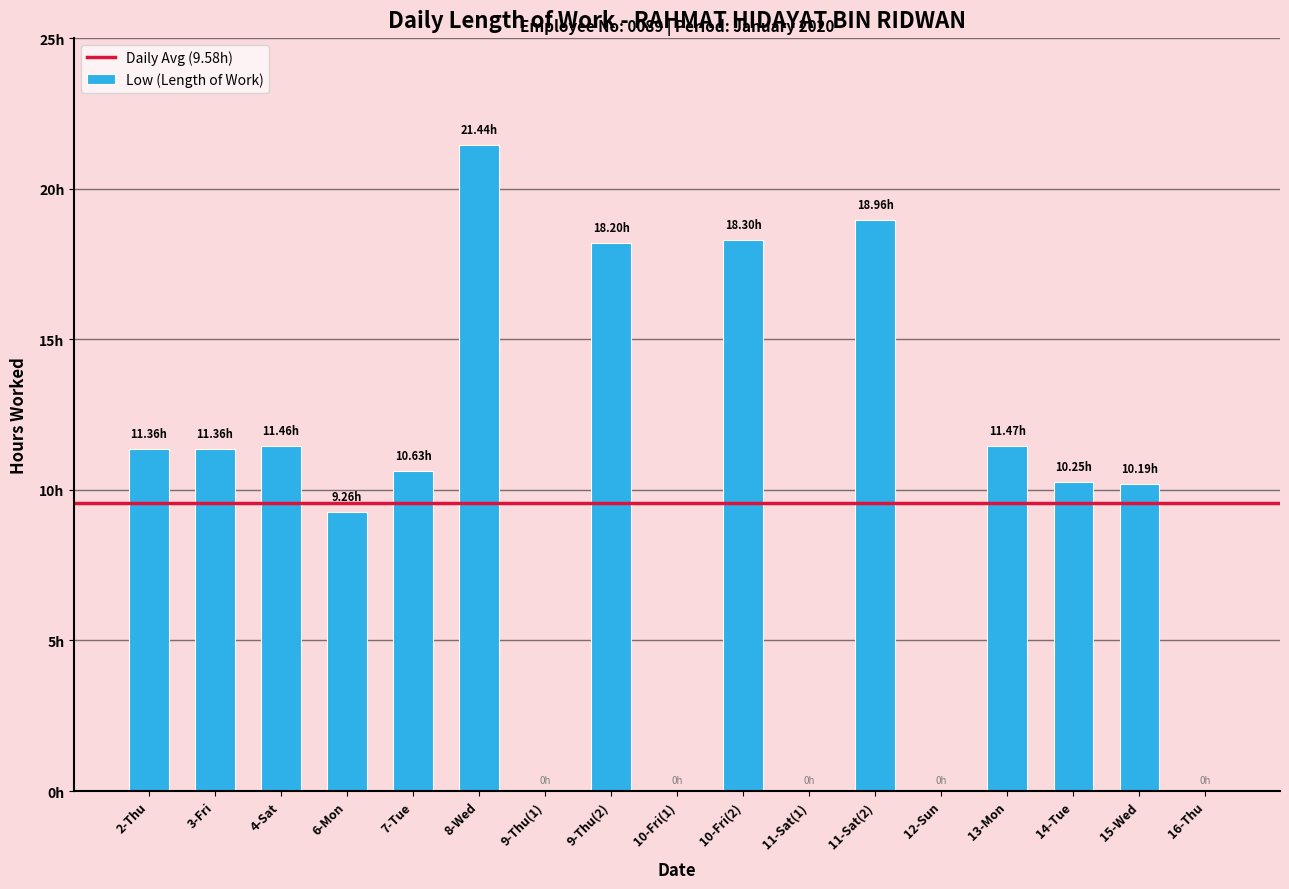

Are the bars horizontal?

No